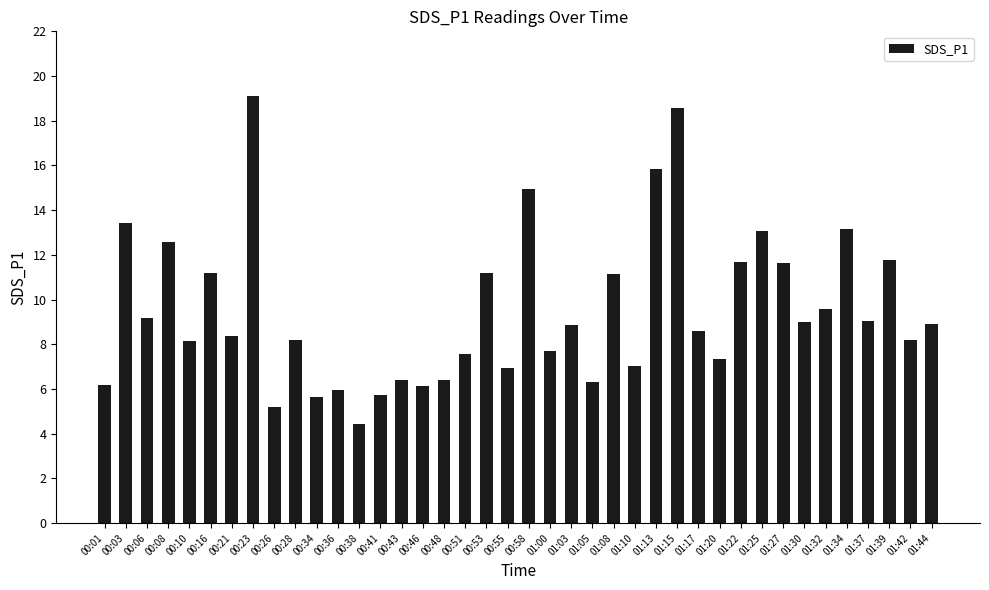

The chart shows a value of 5.0 at 01:34. True or false?

False